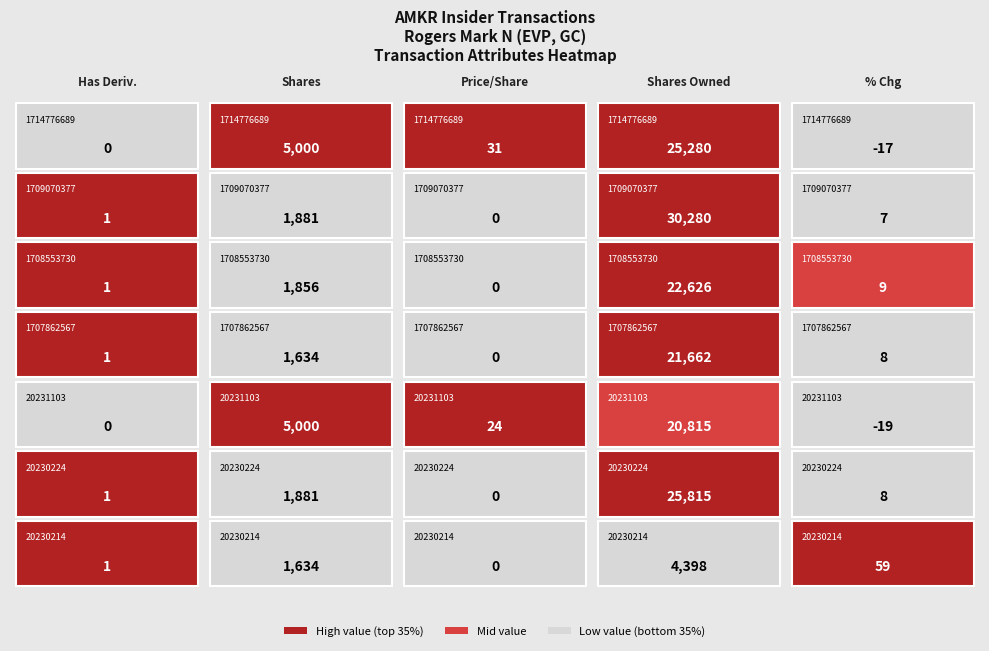

Count the number of data series in this chart.

7